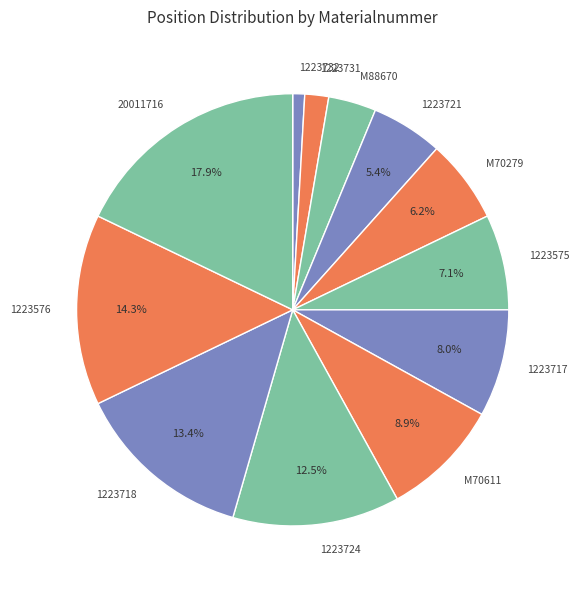

How many segments does this pie chart have?

12